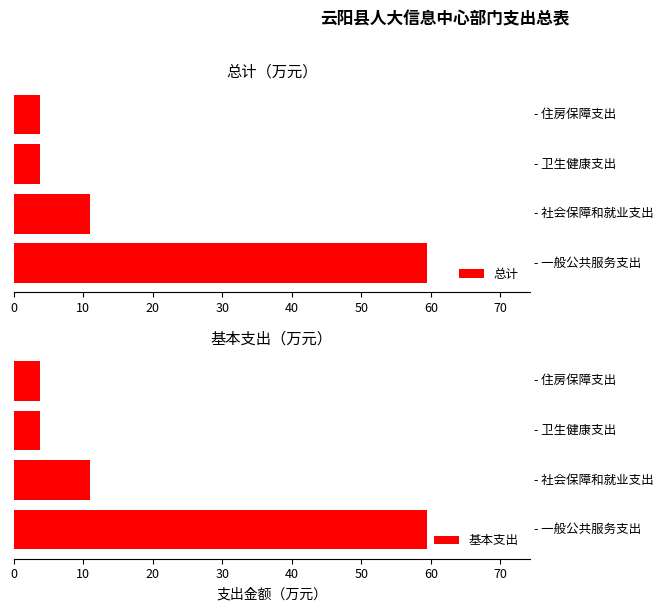

How many values in the 总计 series exceed 10?

2